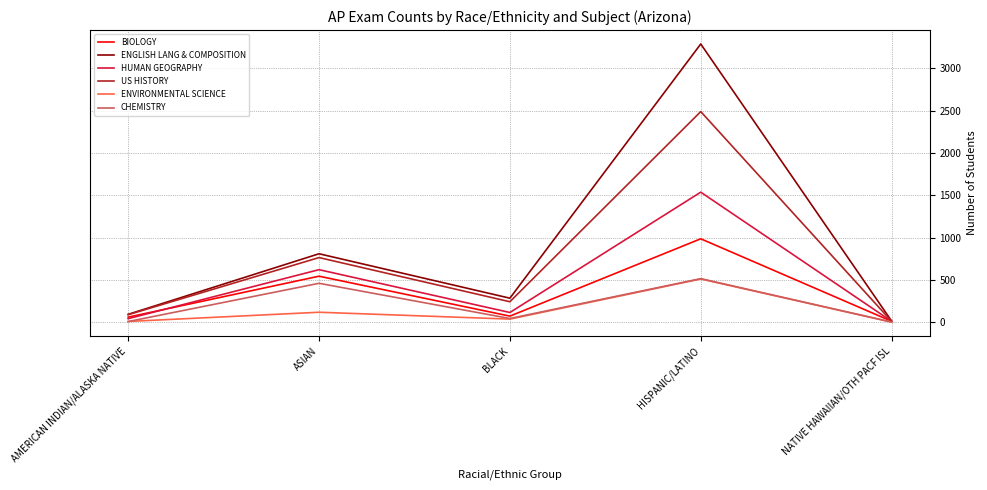

The HUMAN GEOGRAPHY series shows 2666 at HISPANIC/LATINO. True or false?

False